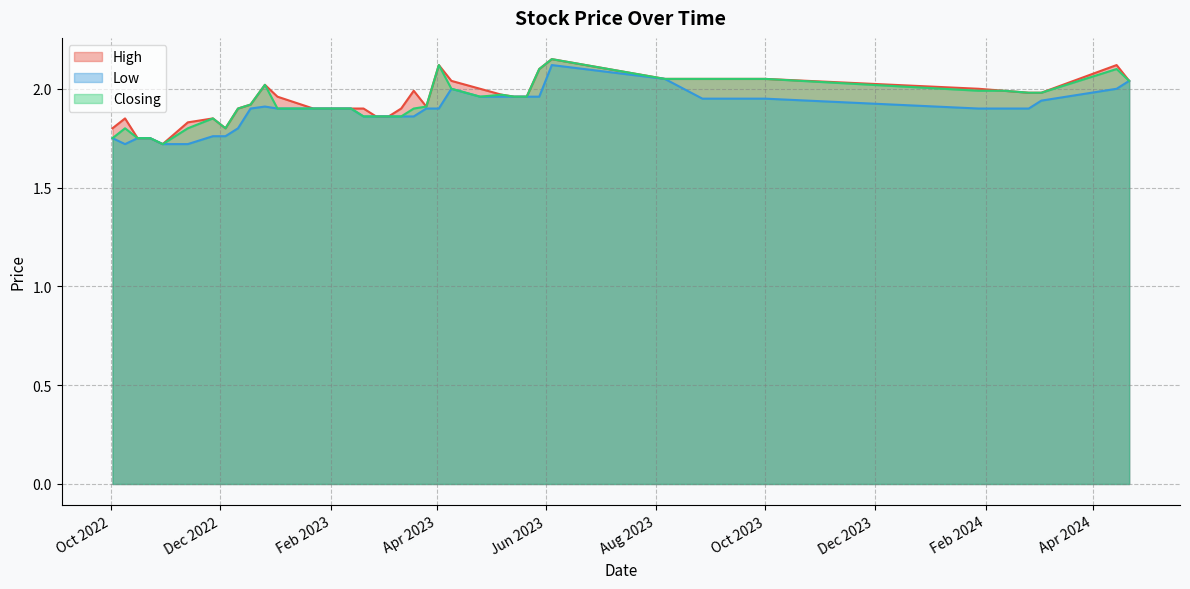

Rank the series by their maximum value, from highest to lowest.

High, Closing, Low